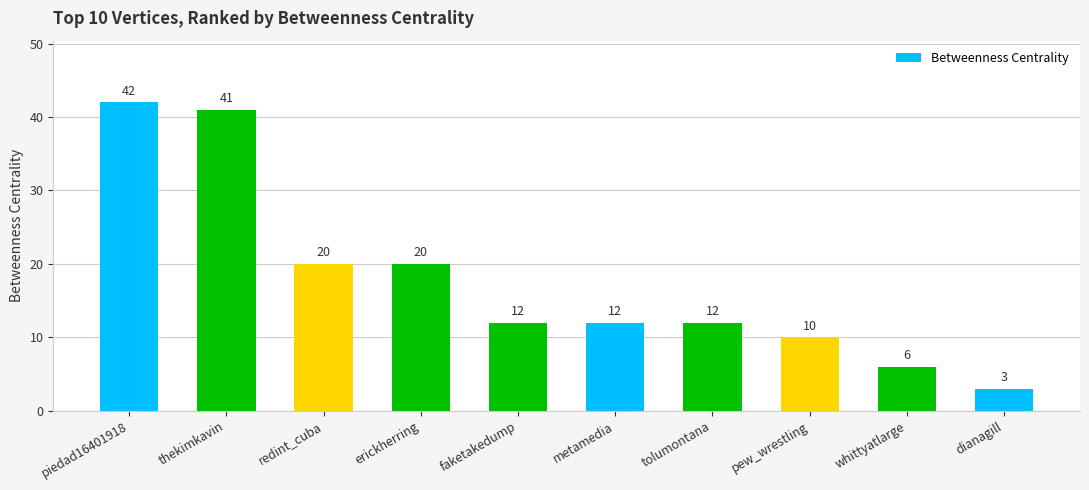

At which label does the data first exceed 12?

piedad16401918